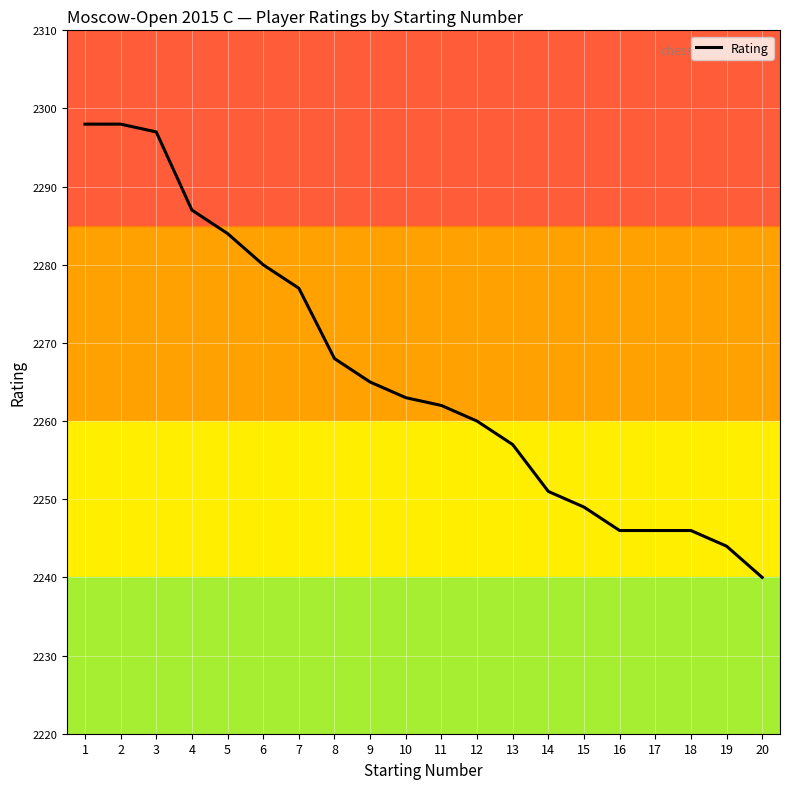

Is it true that the value at 8 is 3570?

False